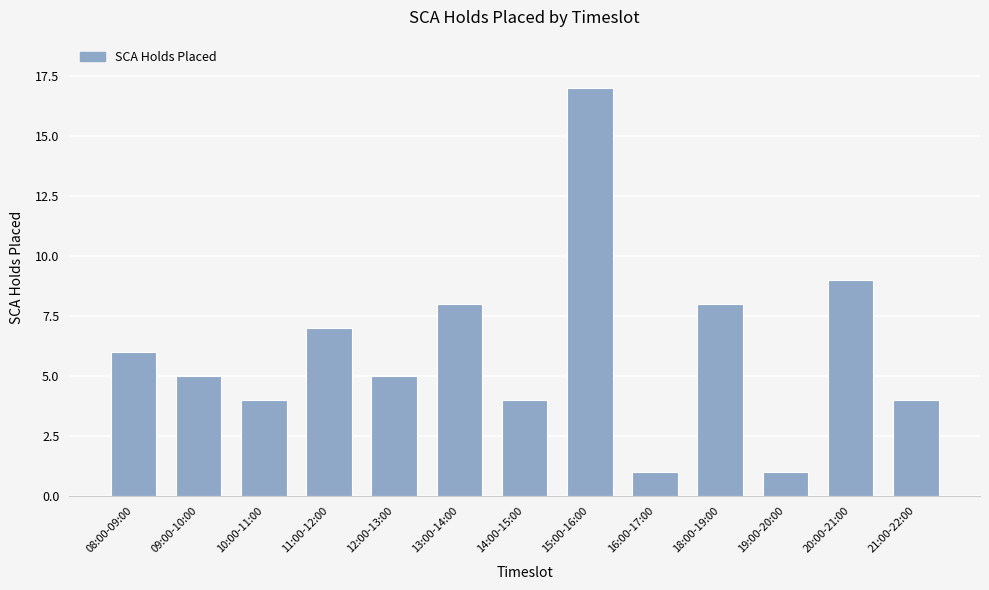

Between 13:00-14:00 and 19:00-20:00, which is larger?

13:00-14:00